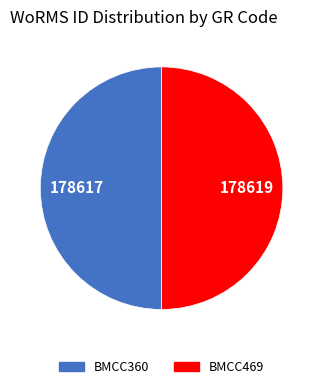

Is the sum of BMCC360 and BMCC469 greater than half?

Yes